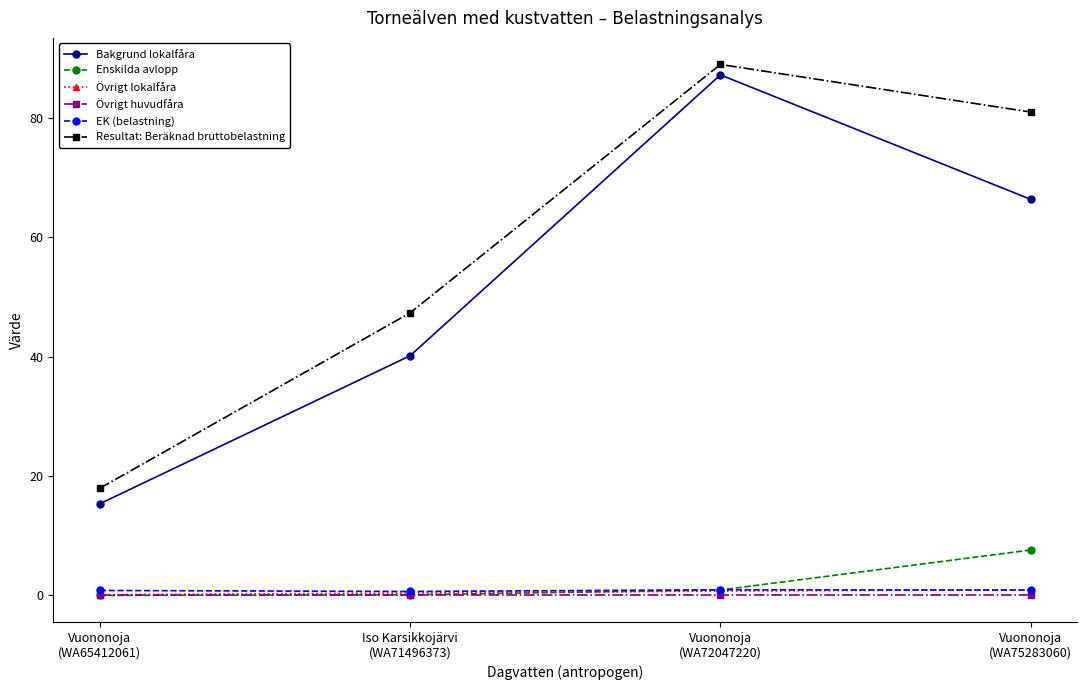

At how many categories does at least one series exceed 26?

3